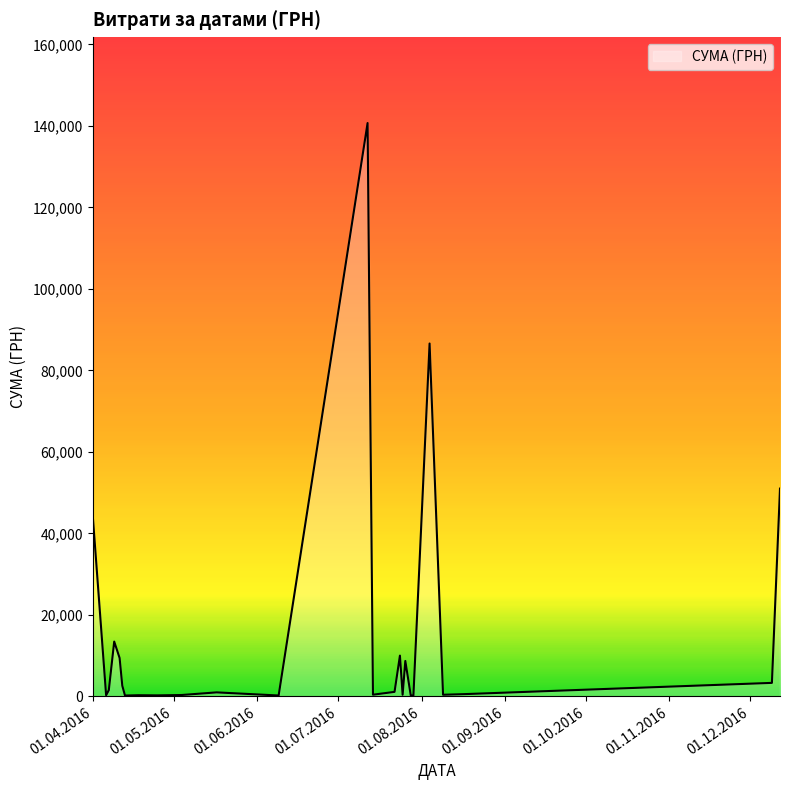

What is the maximum value shown in the chart?

140706.2